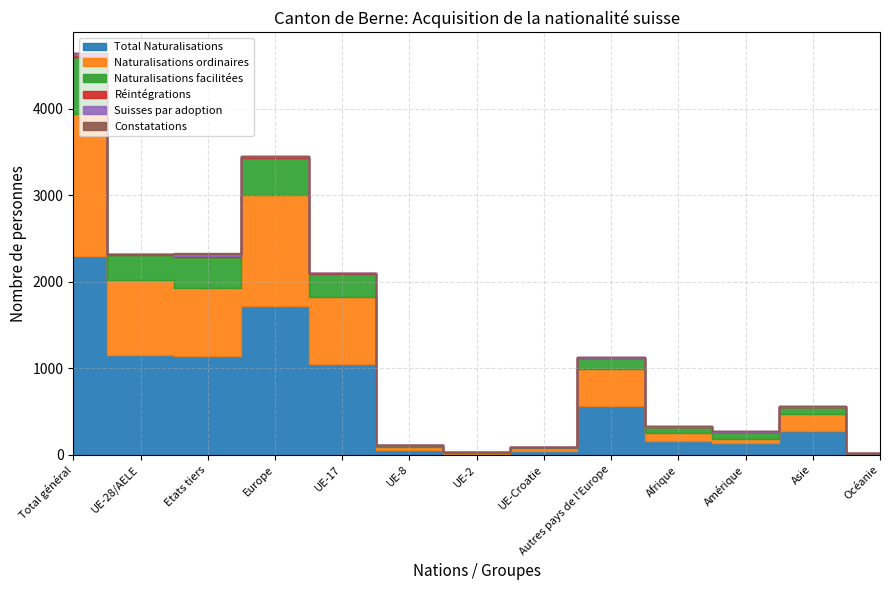

What is the spread (max minus min) of values at UE-Croatie?

42